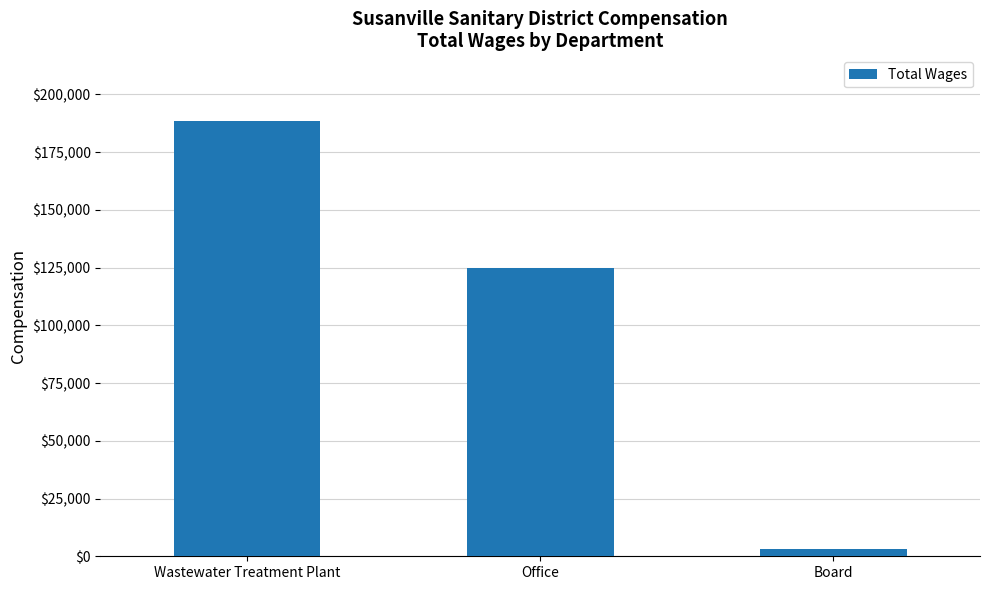

Rank the categories by value from lowest to highest.

Board, Office, Wastewater Treatment Plant